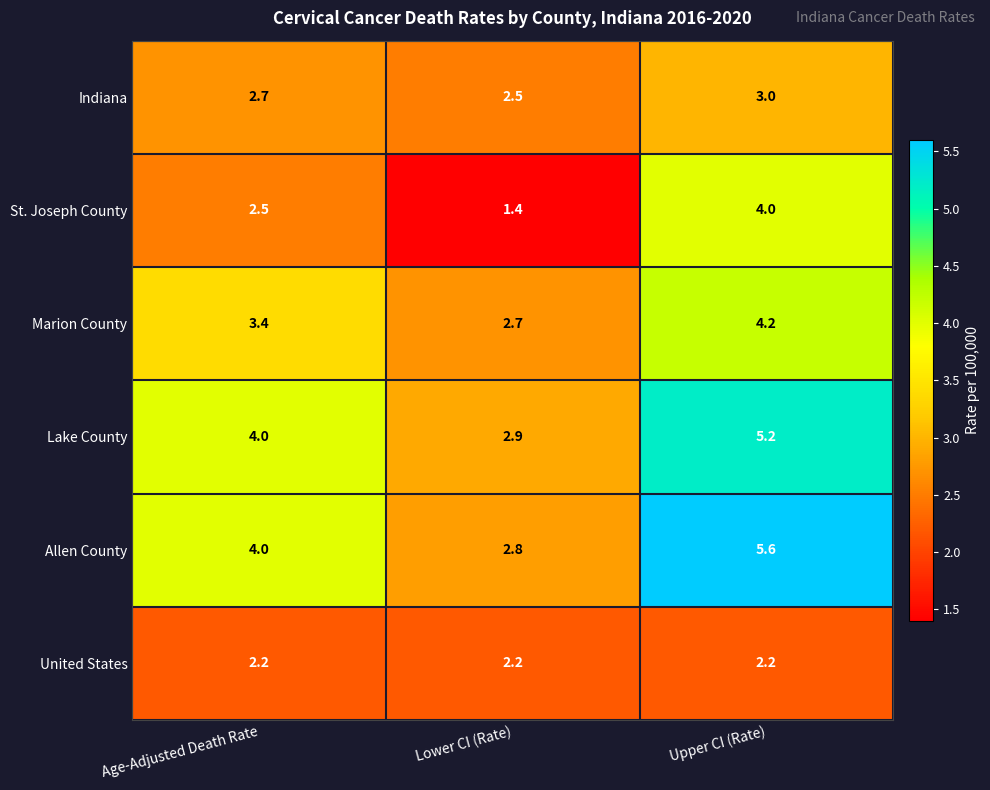

Count the number of data series in this chart.

6